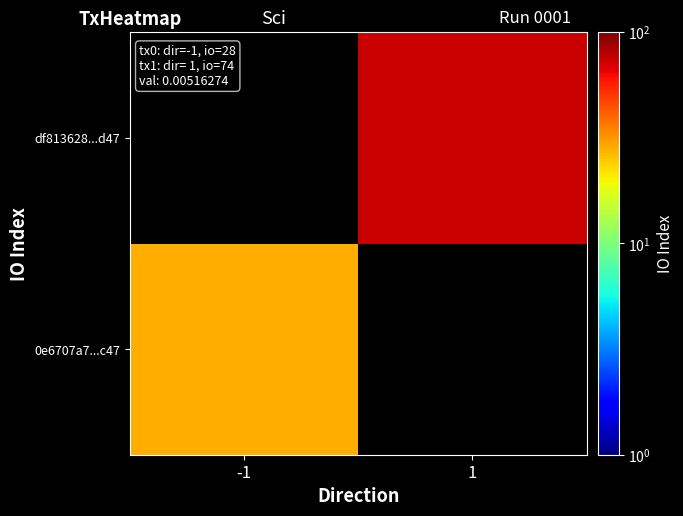

Which has a higher value, -1 or 1?

1